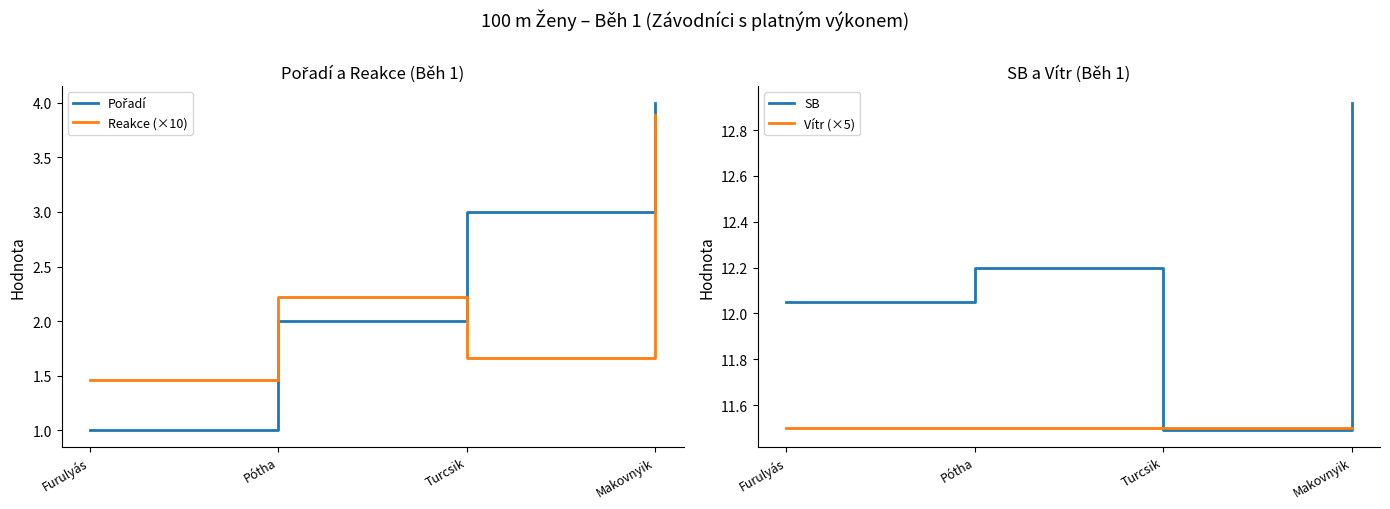

What position from the left is Pótha?

2